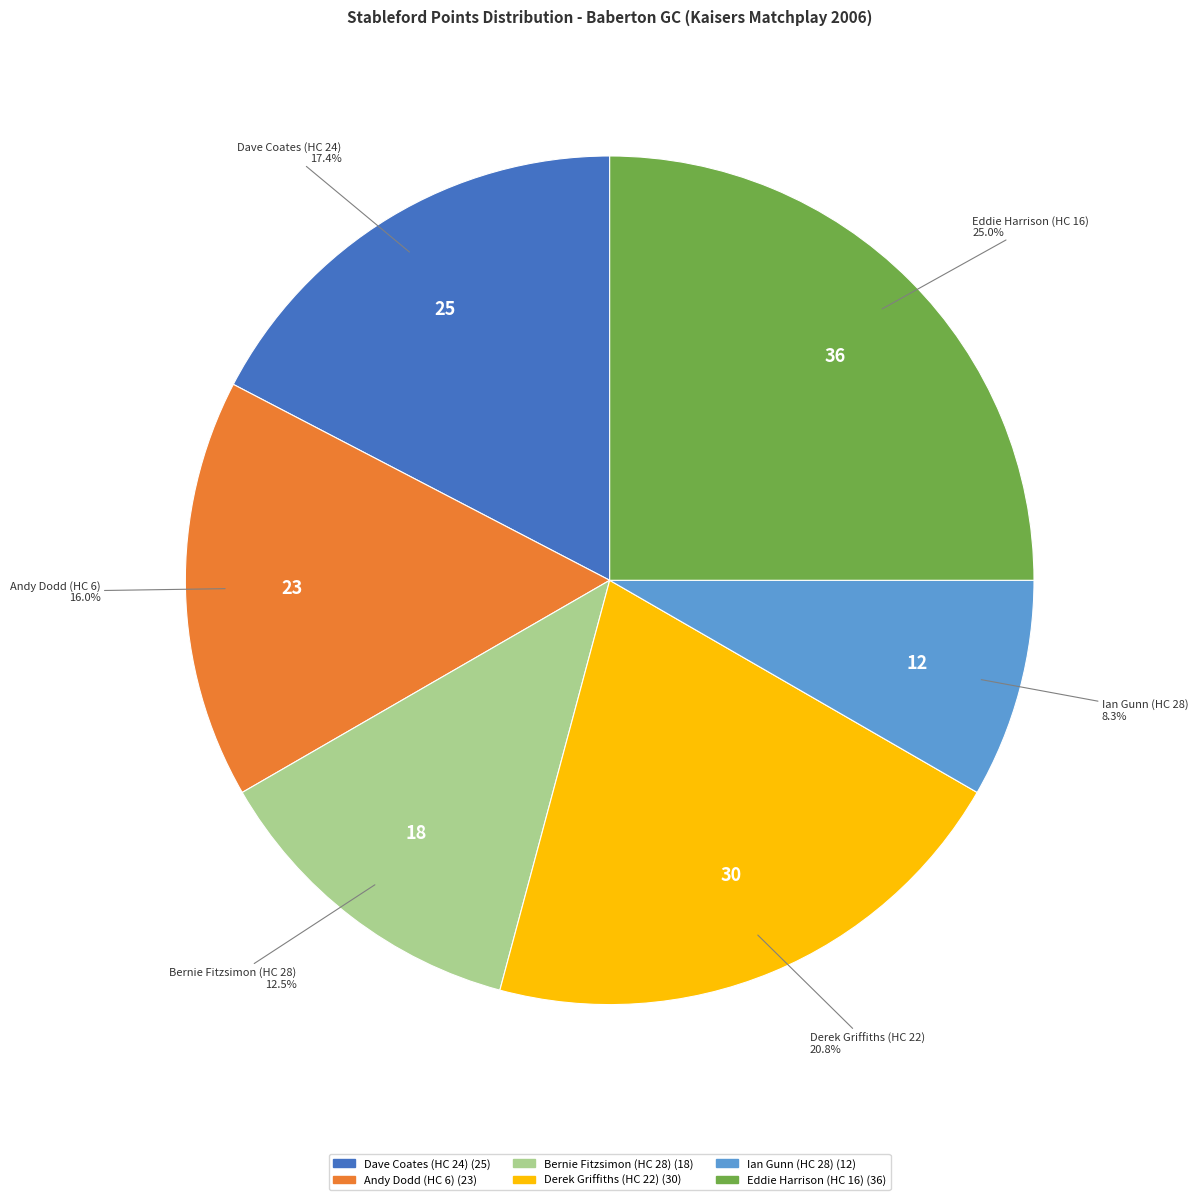

Does any single category account for the majority?

No